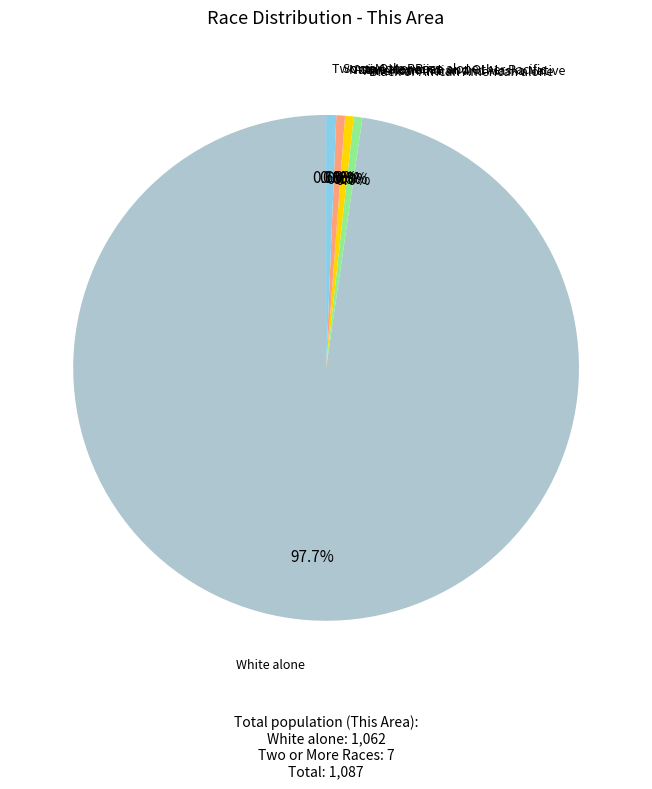

Count the number of slices in the pie.

7